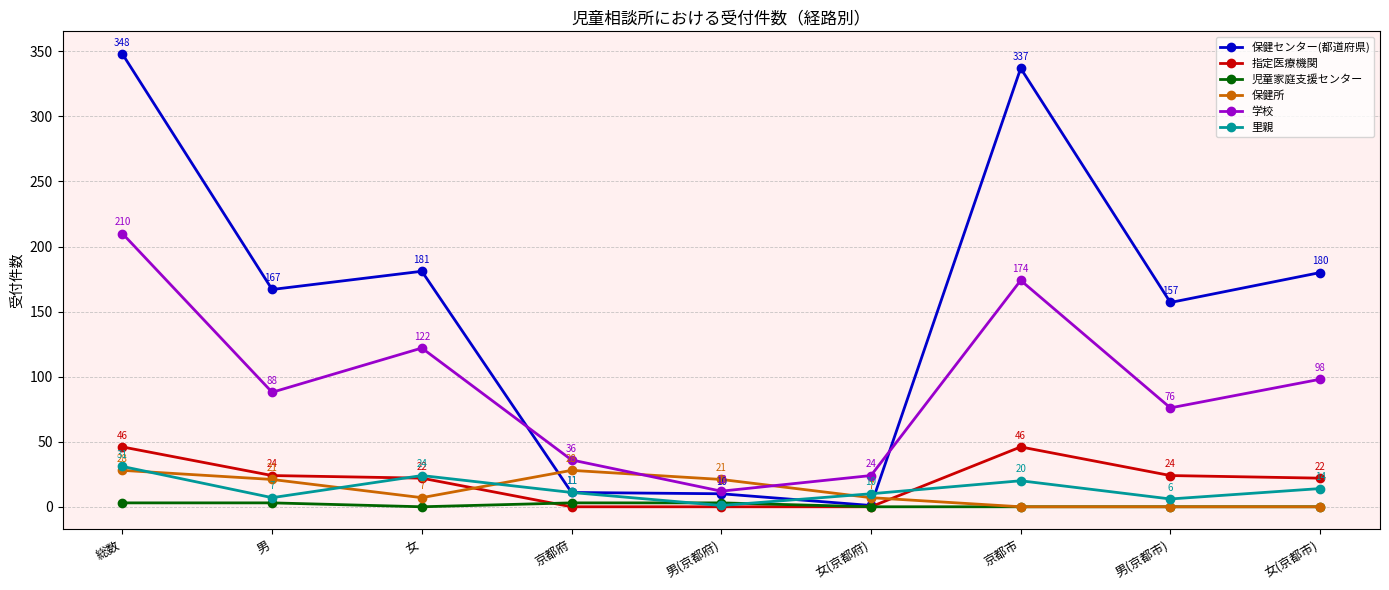

At which label does 保健所 first exceed 7?

総数